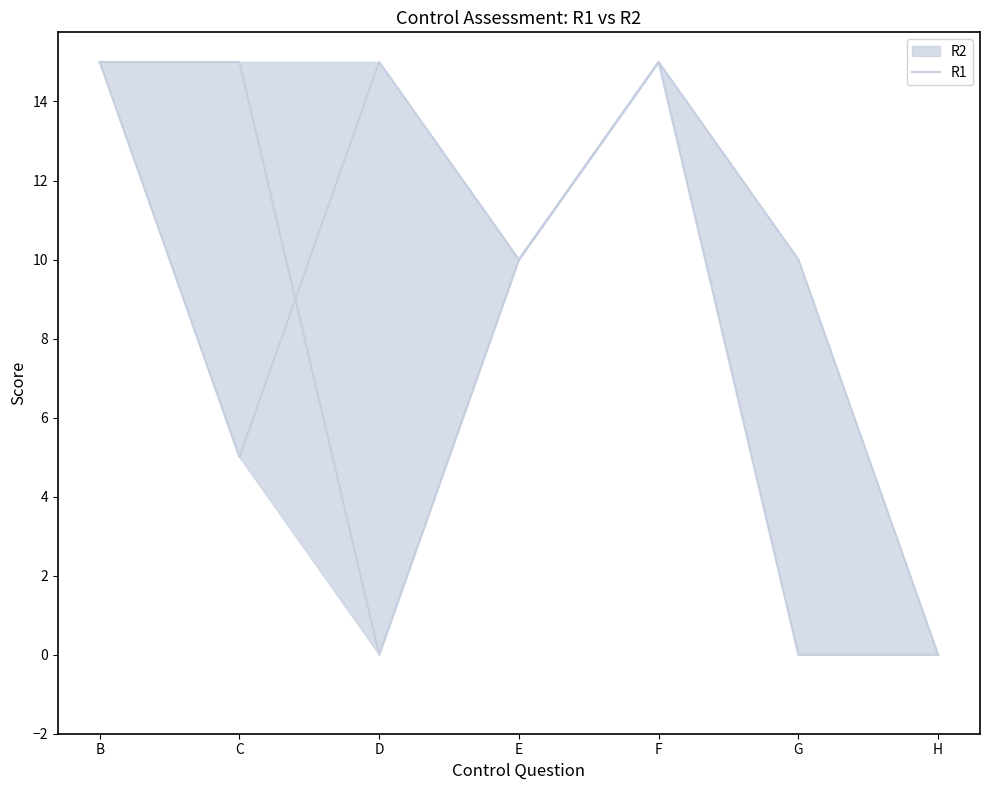

List the labels in order of value, smallest first.

H, C, E, G, B, D, F